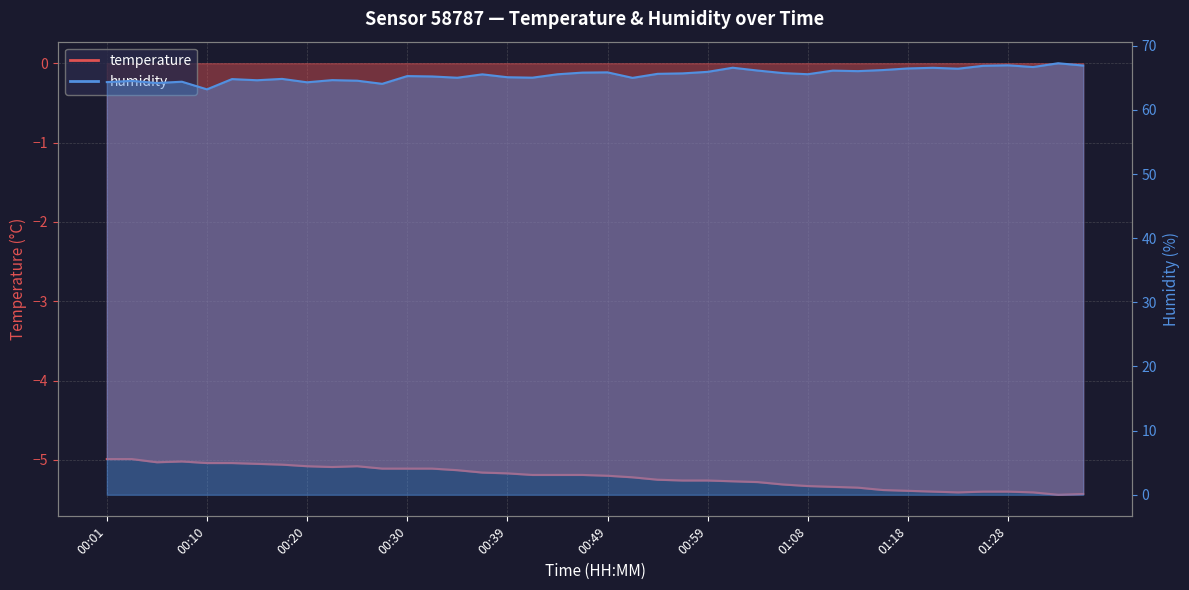

Is it true that temperature equals -5.2 at 00:52?

True